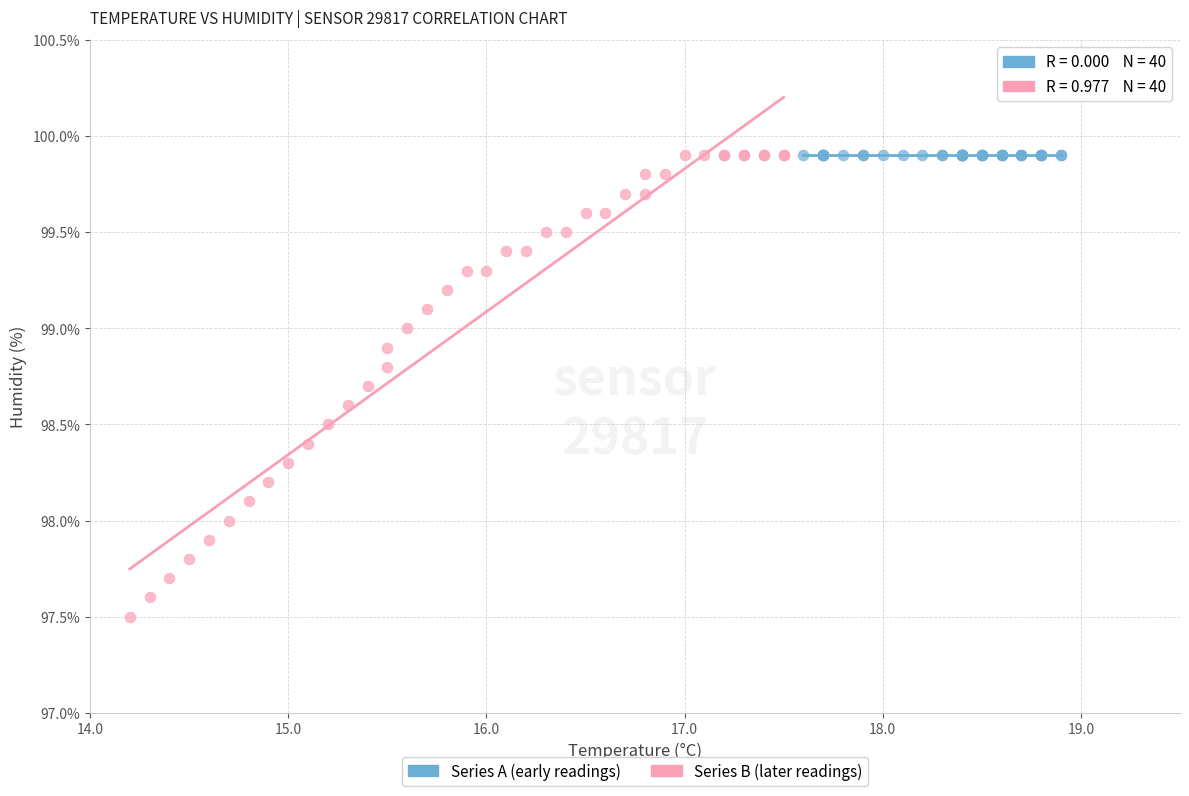

Which series reaches the minimum Y coordinate?

Series B (later readings)